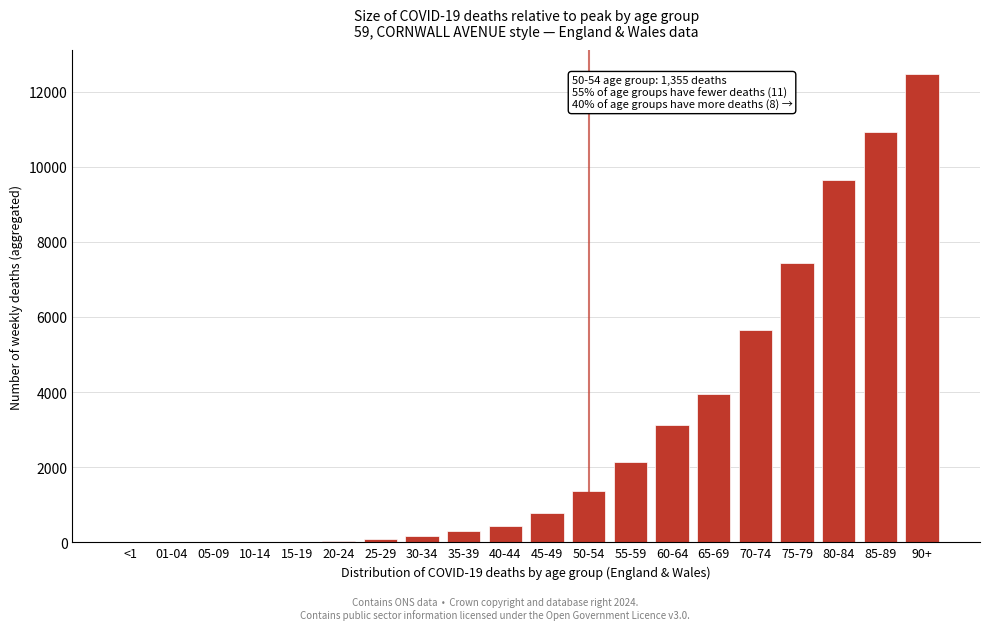

What is the sum of all values?

58511